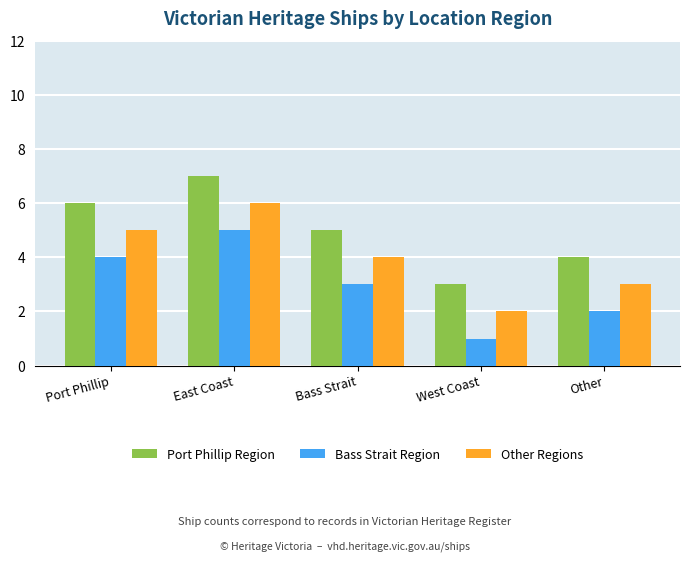

List the series in order of their peak value, highest first.

Port Phillip Region, Other Regions, Bass Strait Region